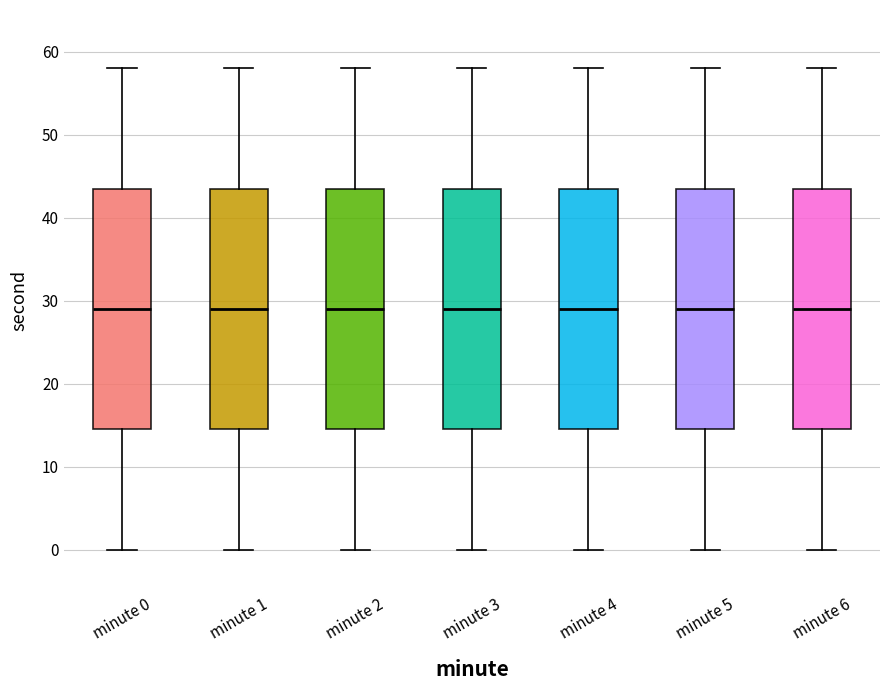

Reading left to right, read every box against the y-axis: the position of its median line, the range the box covers, and the ends of its whiskers. The values are not printed on the chart, so give them approximately, as read against the axis.

minute 0: median 29, box 15 to 44, whiskers 0 to 58
minute 1: median 29, box 15 to 44, whiskers 0 to 58
minute 2: median 29, box 15 to 44, whiskers 0 to 58
minute 3: median 29, box 15 to 44, whiskers 0 to 58
minute 4: median 29, box 15 to 44, whiskers 0 to 58
minute 5: median 29, box 15 to 44, whiskers 0 to 58
minute 6: median 29, box 15 to 44, whiskers 0 to 58